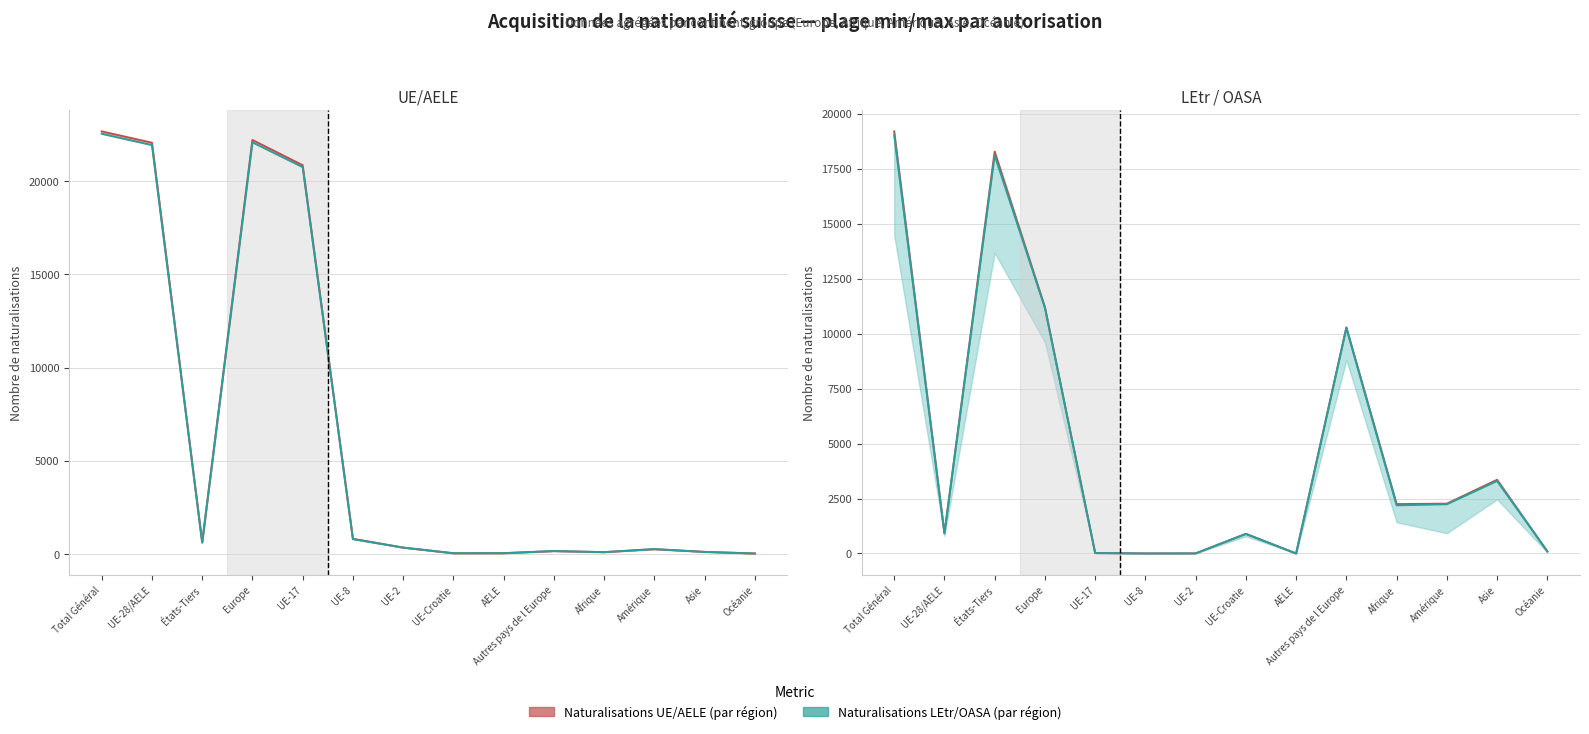

True or false: Total LEtr/OASA has more than 1 points higher than both neighbors.

True